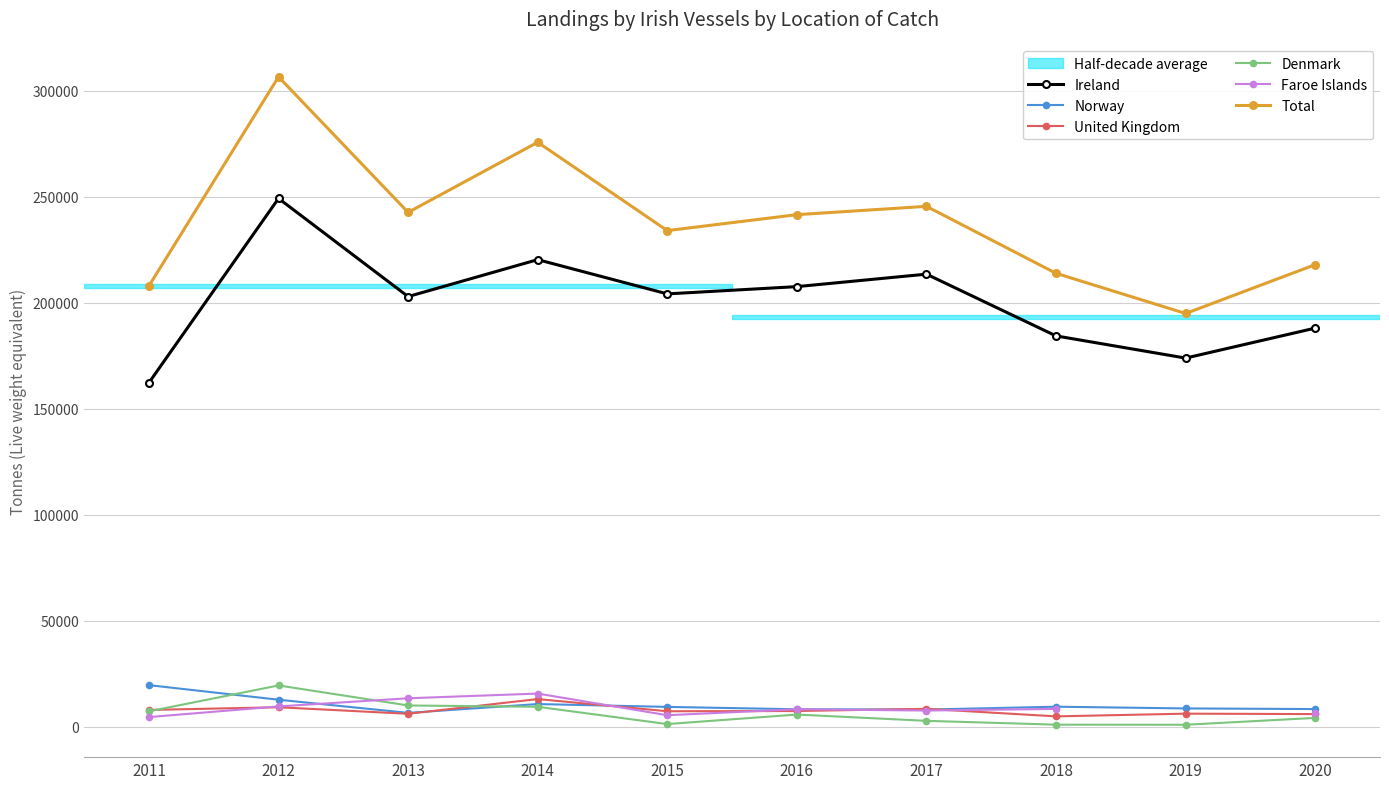

What is the value of the United Kingdom point at the 7th from the left?

8526